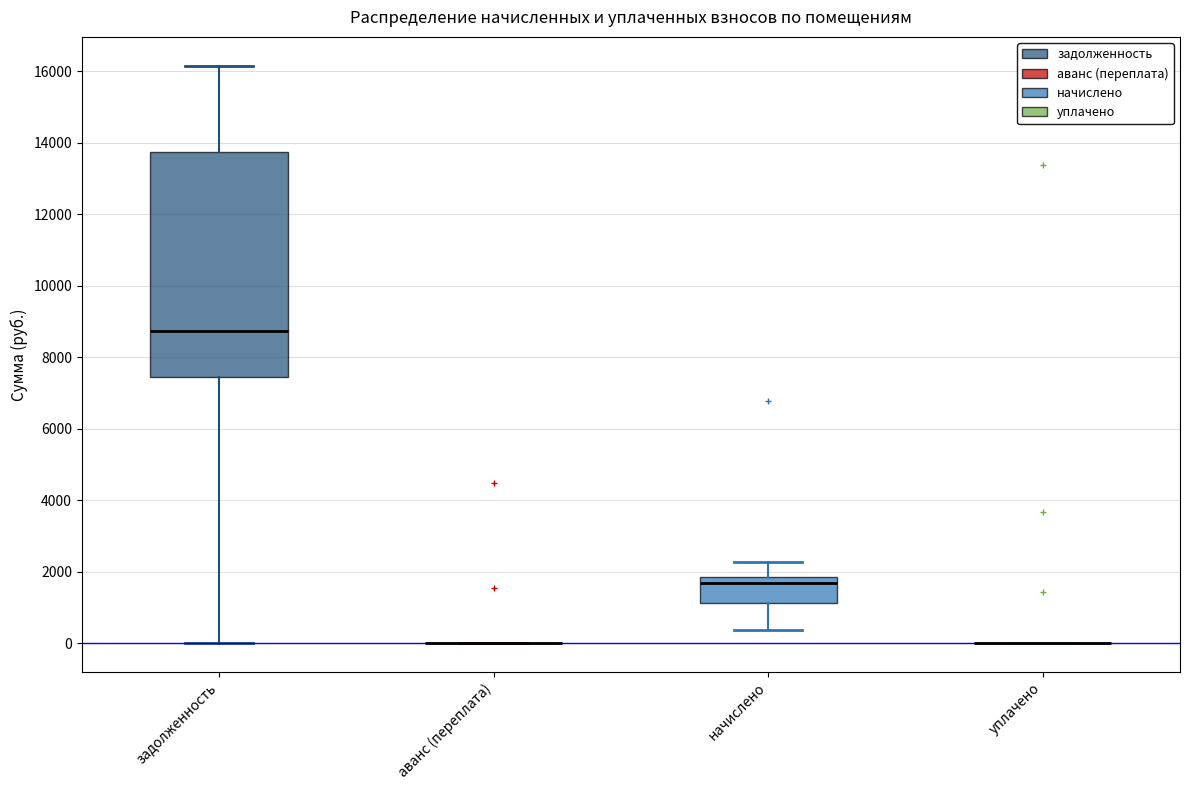

Reading left to right, transcribe this box plot: for each box, give where its median line is, the range the box spans, and where its two whiskers end, as read against the y-axis. The values are not printed on the chart, so give them approximately, as read against the axis.

задолженность: median 8800, box 7400 to 13800, whiskers 0 to 16200
аванс (переплата): box collapsed to a line at 0, whiskers 0 to 0
начислено: median 1600, box 1200 to 1800, whiskers 400 to 2200
уплачено: box collapsed to a line at 0, whiskers 0 to 0